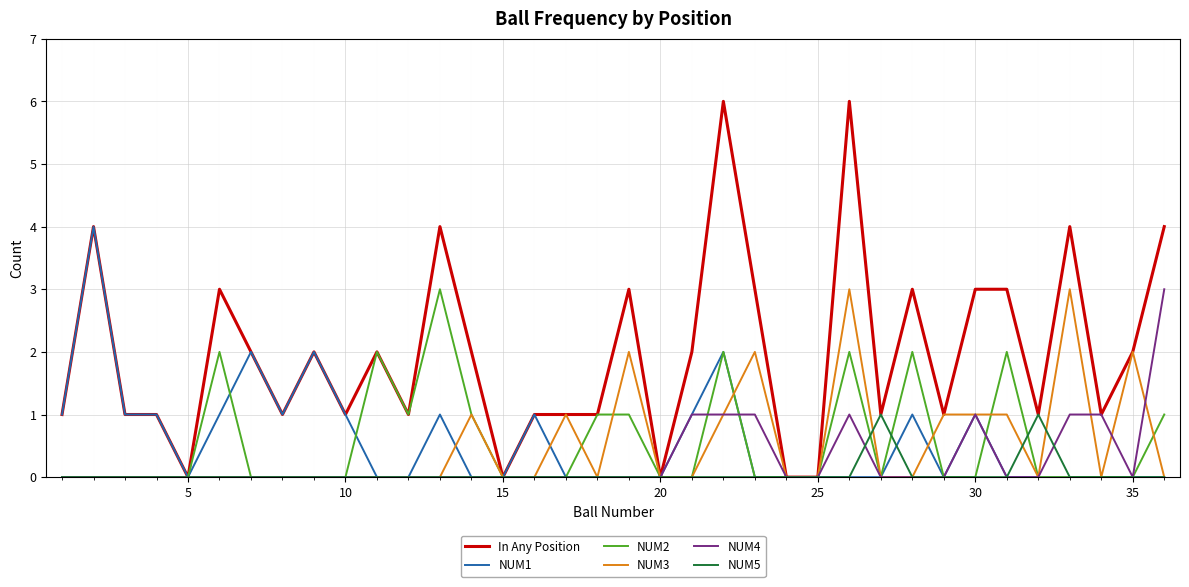

What is the greatest value displayed?

6